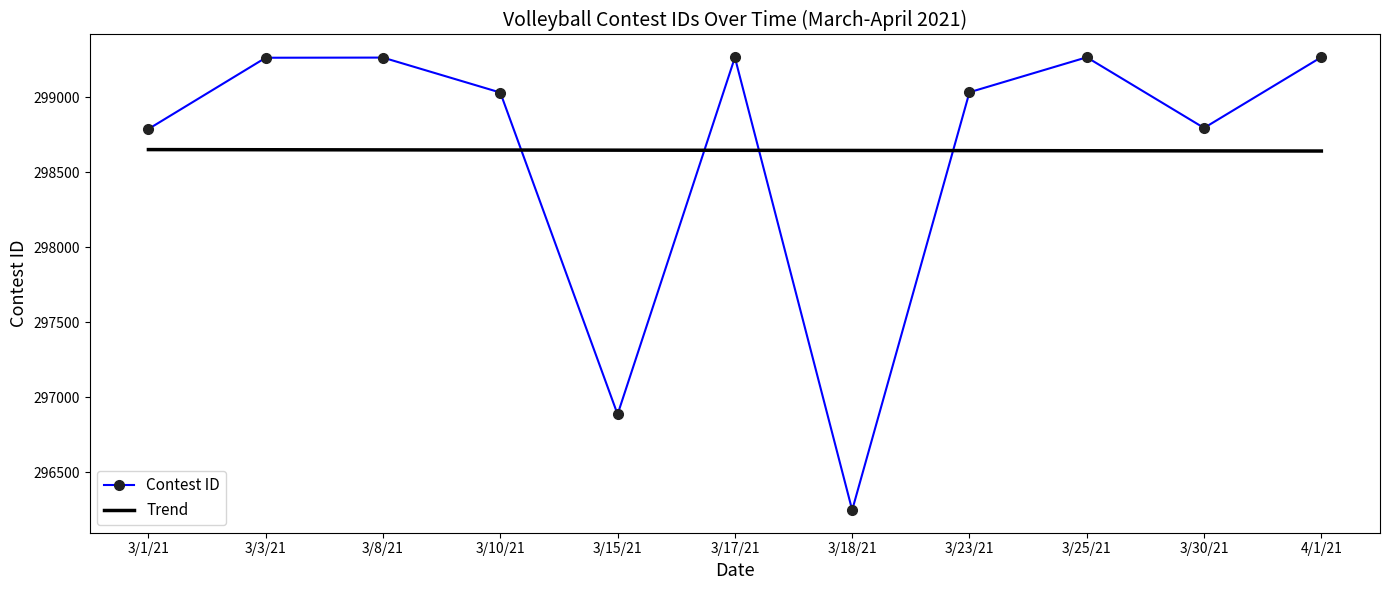

What is the difference between the highest and lowest values at 3/10/21?

383.1